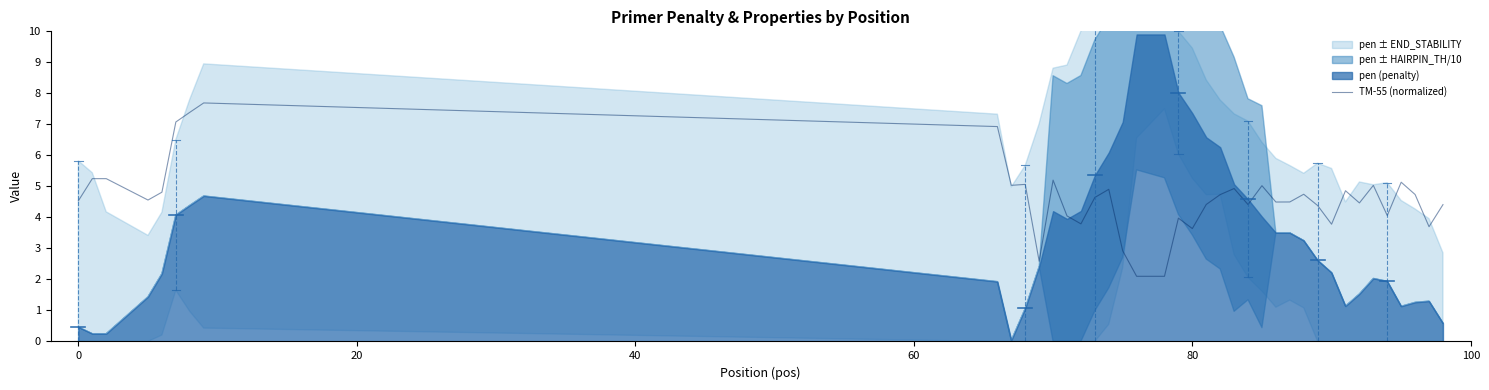

What is the lowest value of the TM-55 (normalized) series?

2.1